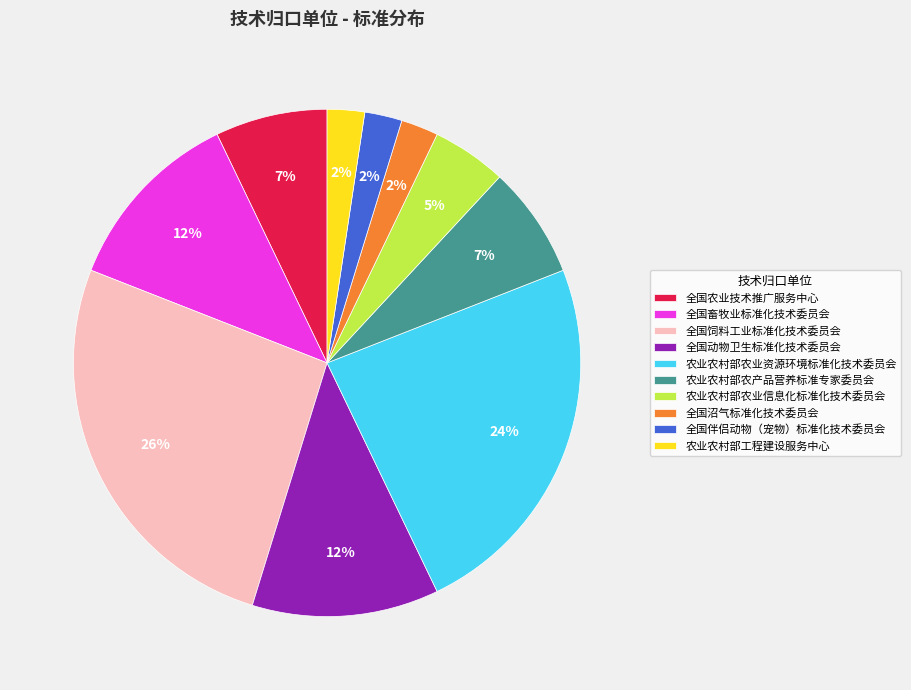

Which category has the biggest portion of the pie?

全国饲料工业标准化技术委员会